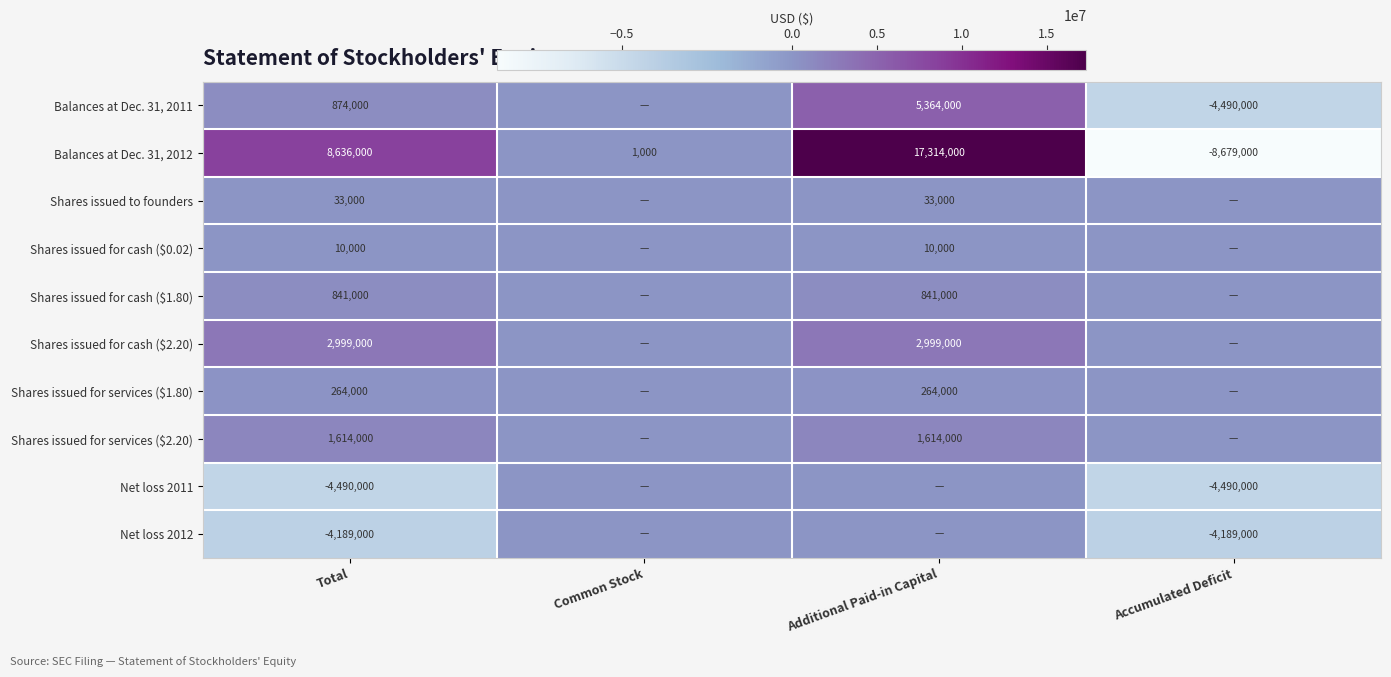

Rank the categories by Balances at Dec. 31, 2012 value from lowest to highest.

Accumulated Deficit, Common Stock, Total, Additional Paid-in Capital